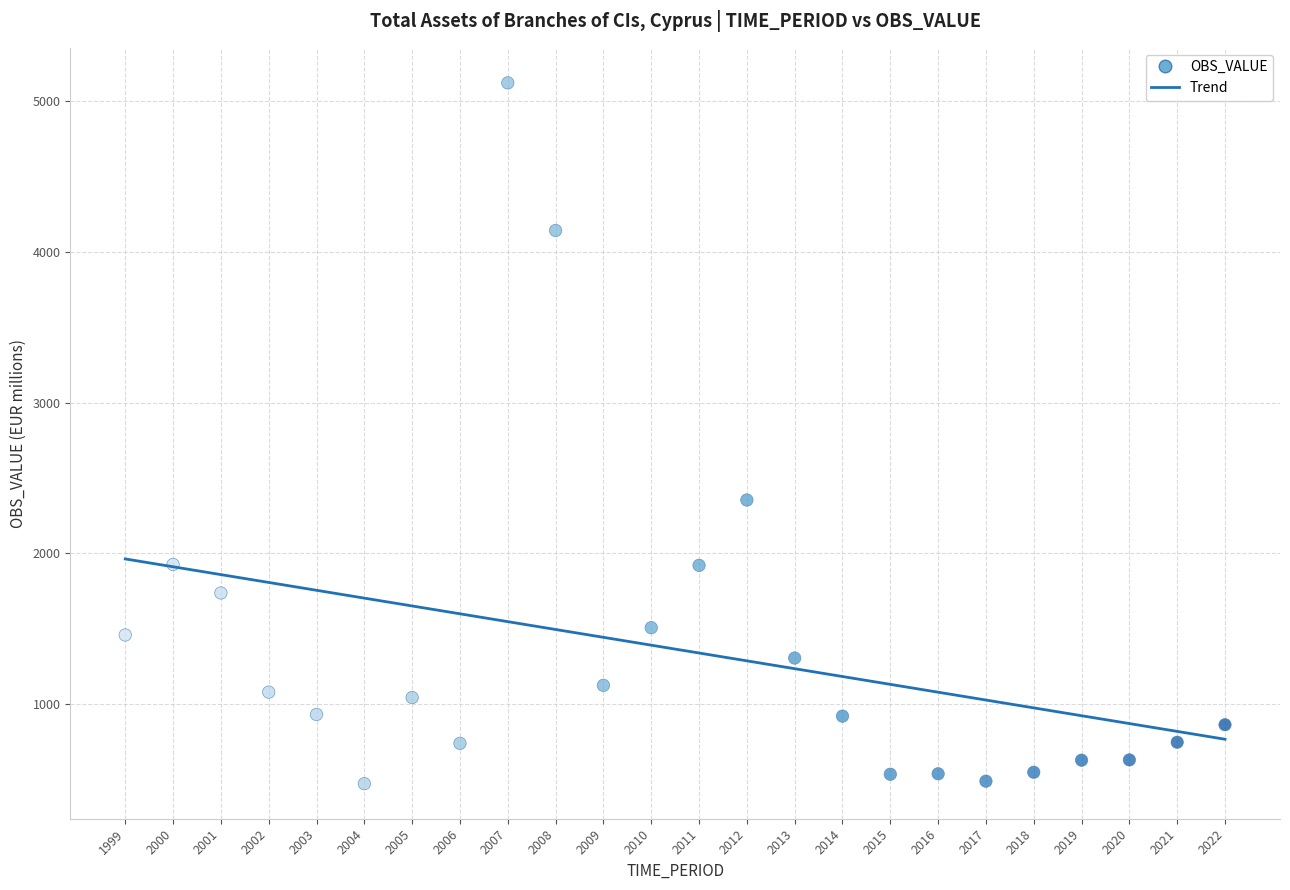

What Y value in the scatter plot is closest to 2796?

2354.0